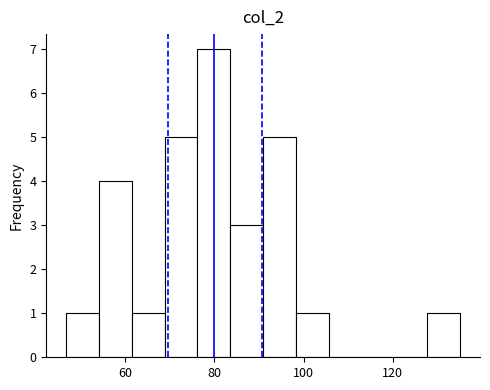

Read against the x-axis, roughly where is the centre of the tallest bar?

80